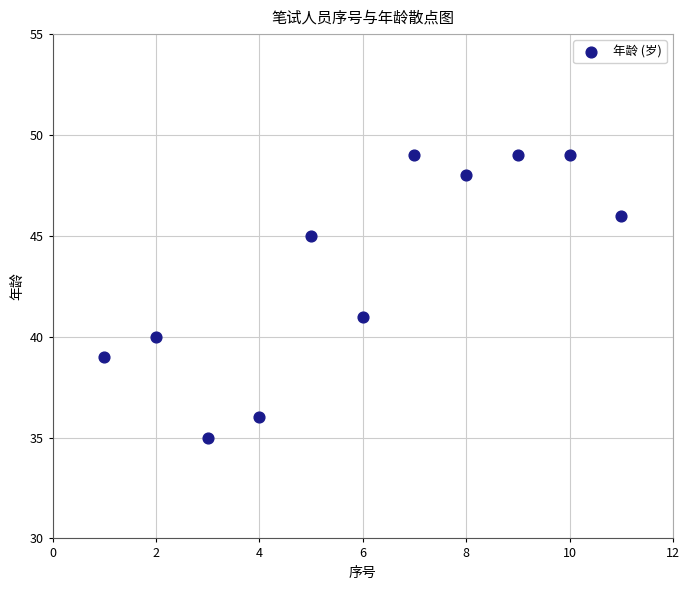

What is the average Y value?

43